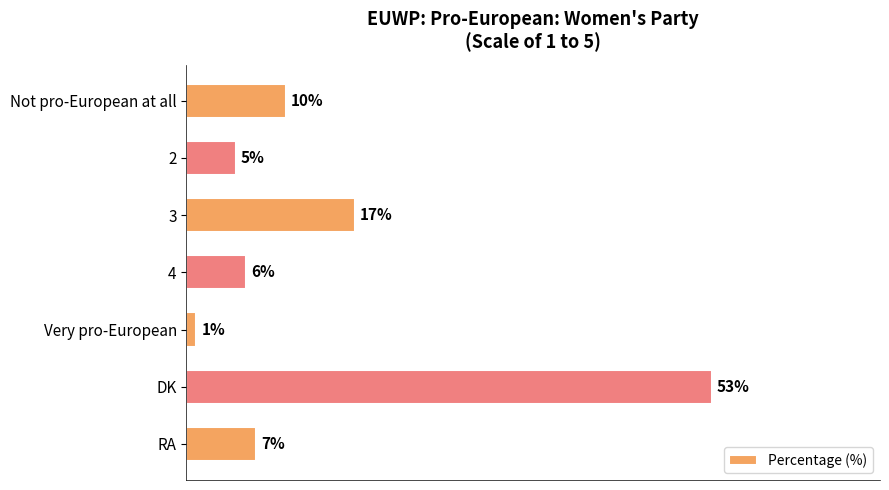

List the labels in order of value, smallest first.

Very pro-European, 2, 4, RA, Not pro-European at all, 3, DK